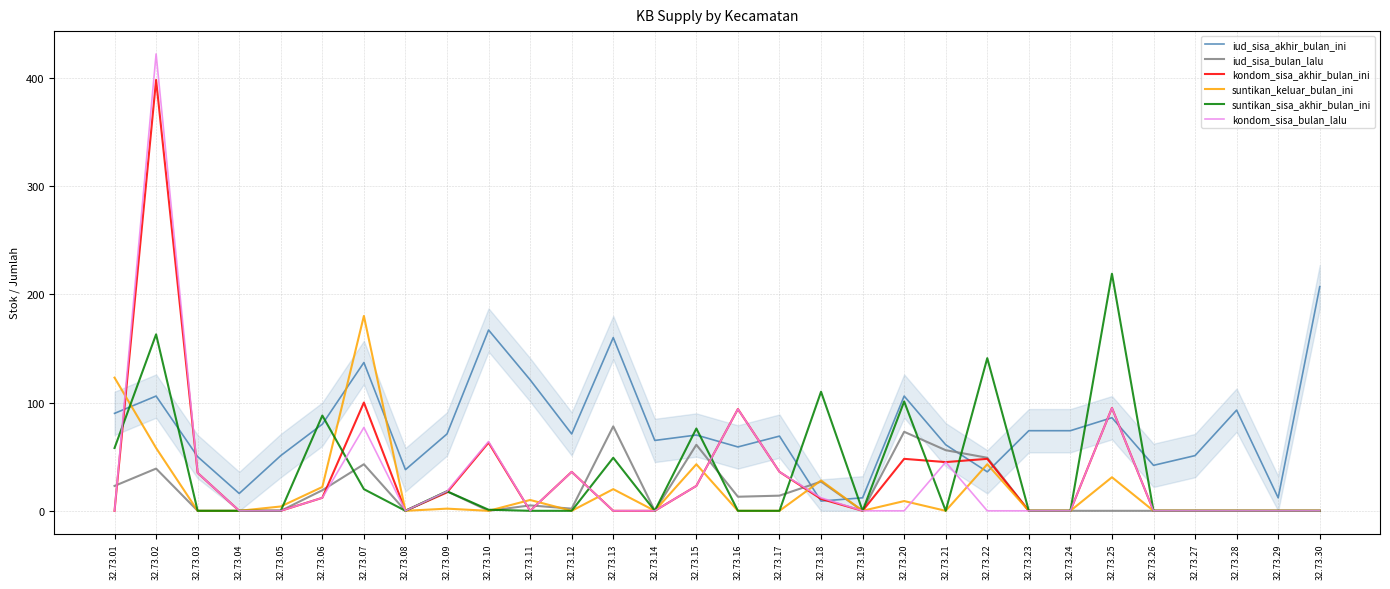

Which category has the highest value across all series?

32.73.02